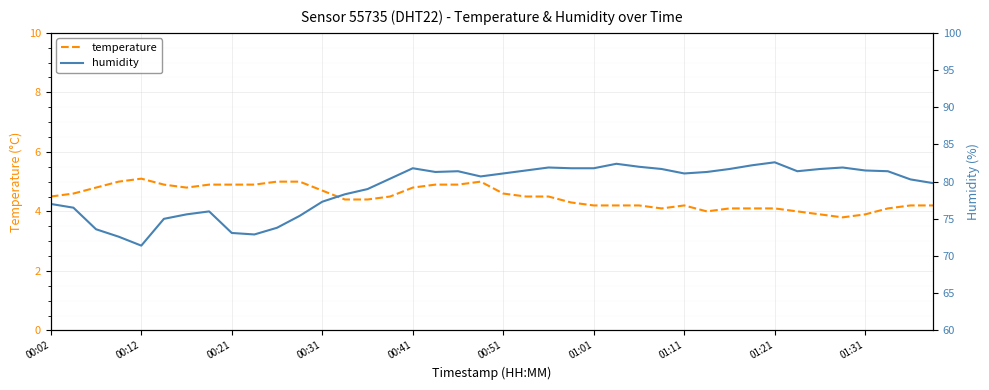

At which category does the chart reach its minimum across all series?

35